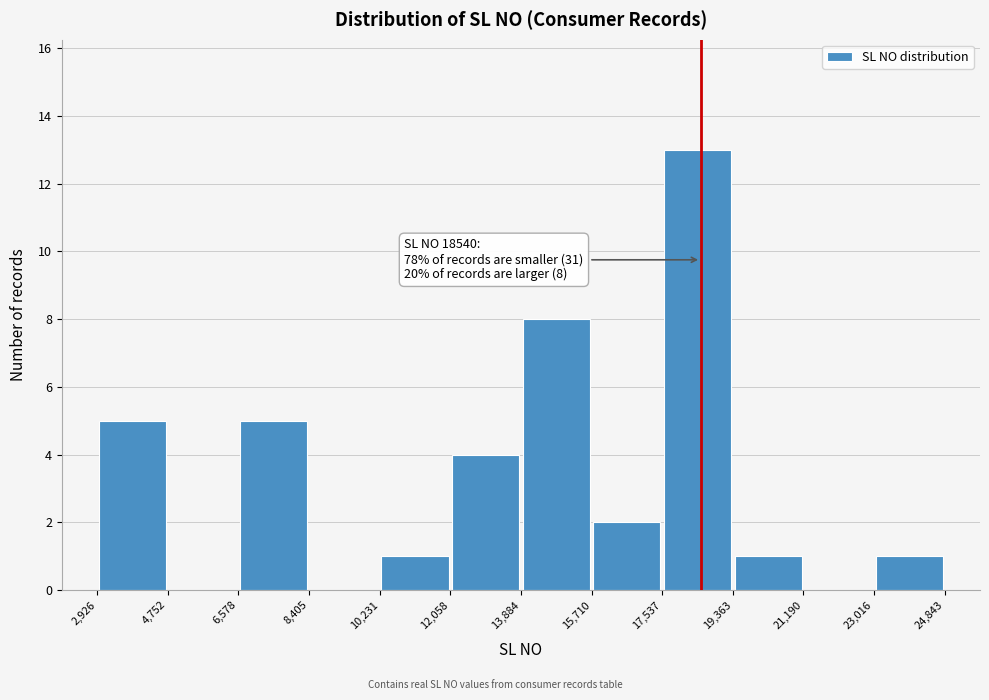

Which range on the x-axis has the tallest bar?

17,537 to 19,363